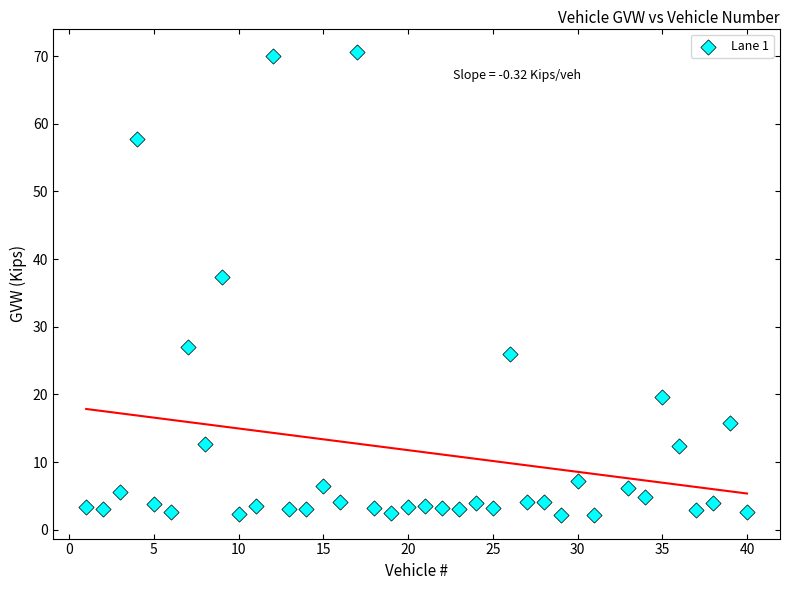

What Y value in the scatter plot is closest to 36?

37.4